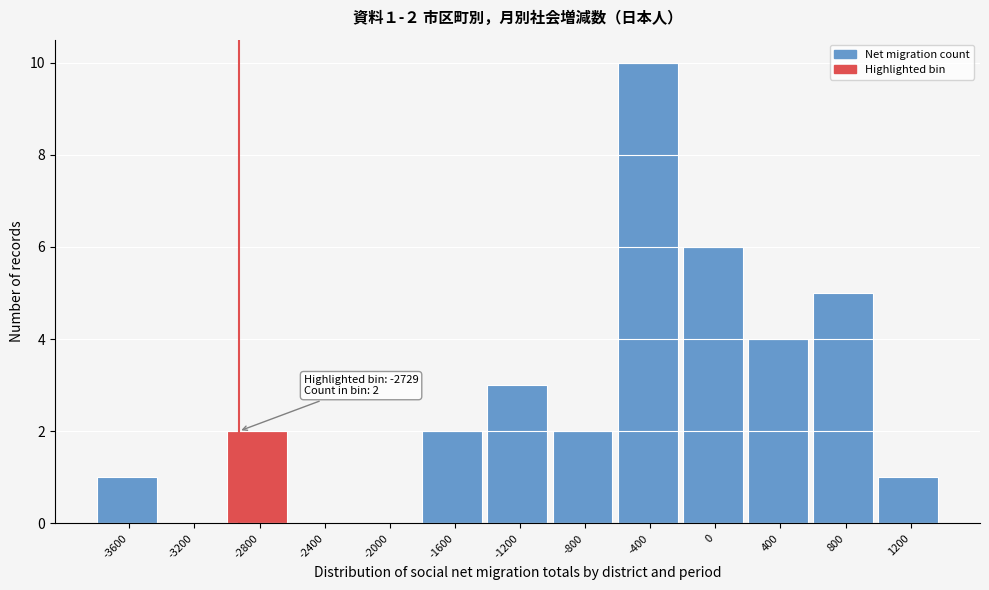

Reading left to right, what are all the values shown in this chart?

-3600=1	-3200=0	-2800=2	-2400=0	-2000=0	-1600=2	-1200=3	-800=2	-400=10	0=6	400=4	800=5	1200=1